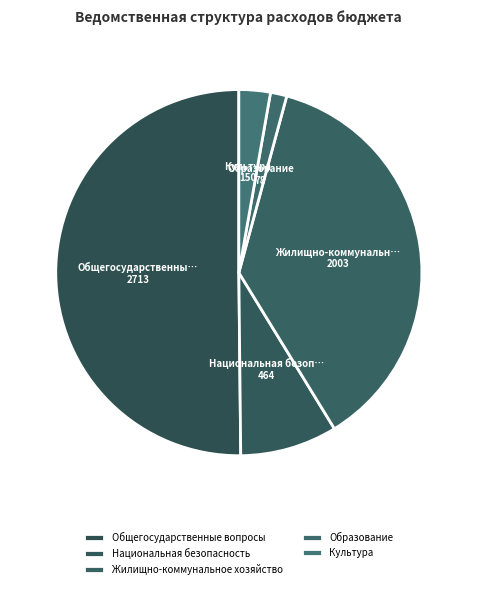

Count the number of slices in the pie.

5